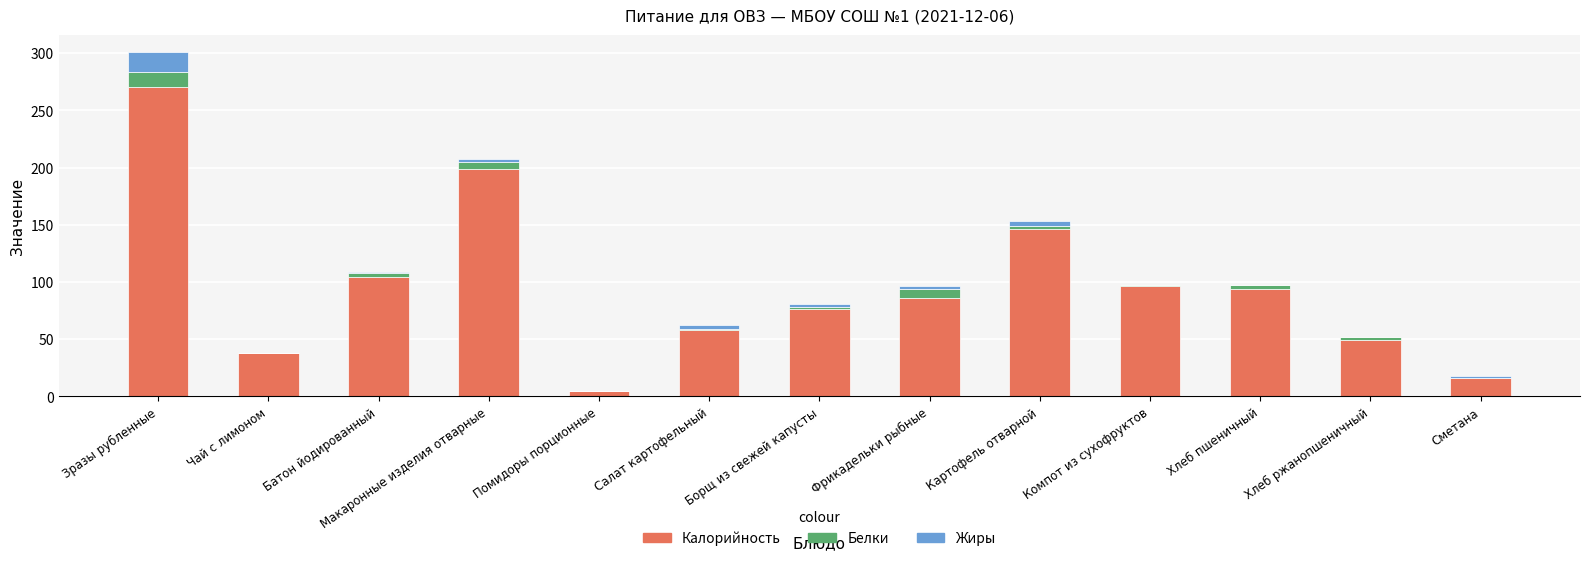

Does the chart contain stacked bars?

Yes